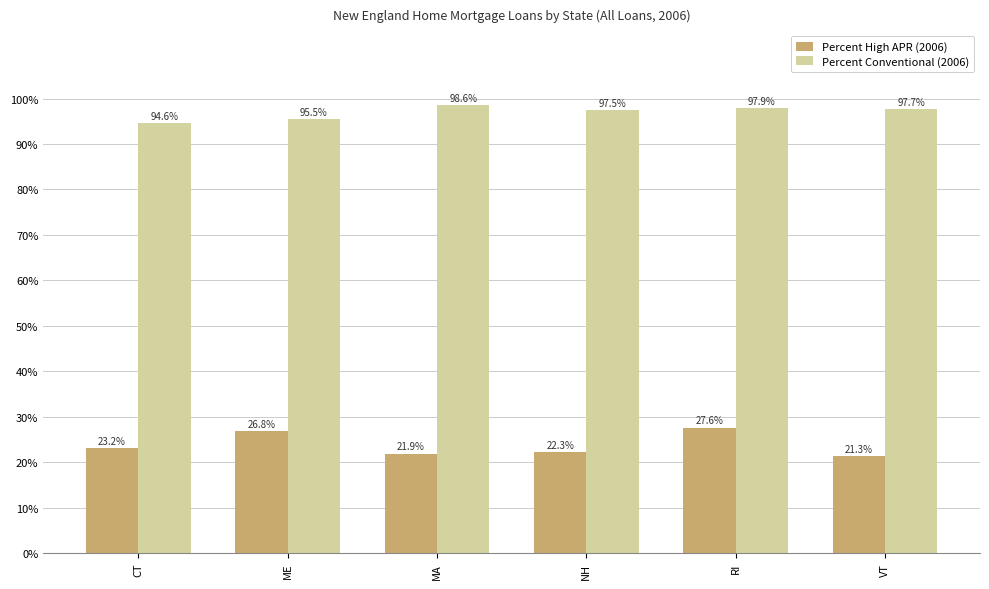

At which category does the chart reach its peak across all series?

MA